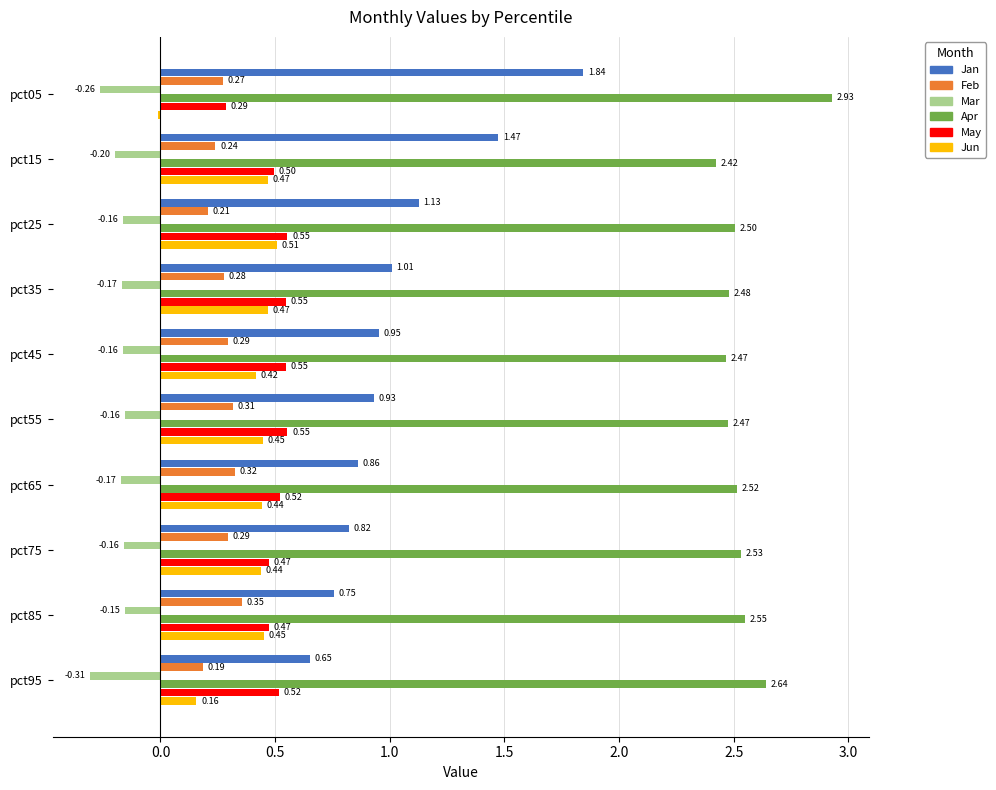

What is the sum of the Jan values at pct25 and pct55?

2.1